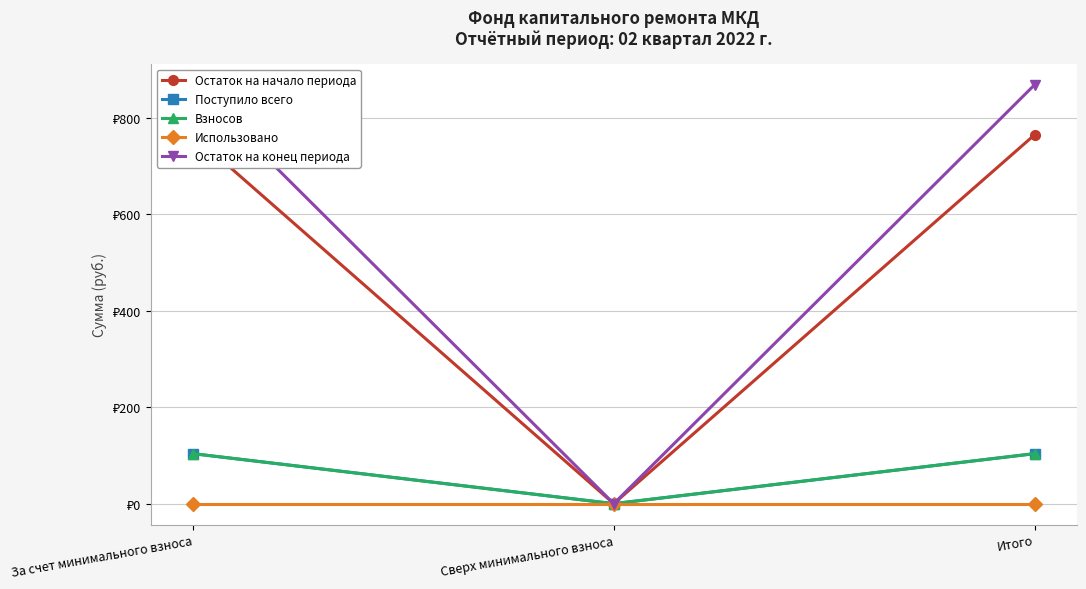

At which category is the sum across all series the highest?

За счет минимального взноса